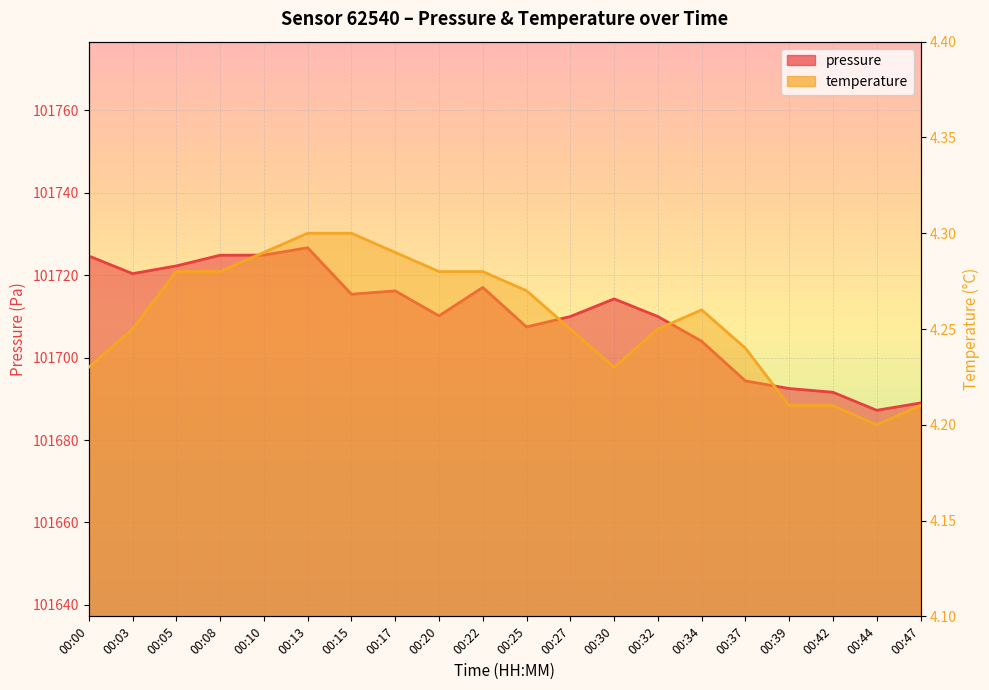

Reading left to right, extract all data points from this chart.

pressure: 101724.7	101720.4	101722.2	101724.8	101724.9	101726.7	101715.4	101716.2	101710.1	101717.0	101707.4	101710.0	101714.2	101710.0	101704.0	101694.3	101692.5	101691.6	101687.2	101689.0
temperature: 4.2	4.2	4.3	4.3	4.3	4.3	4.3	4.3	4.3	4.3	4.3	4.2	4.2	4.2	4.3	4.2	4.2	4.2	4.2	4.2